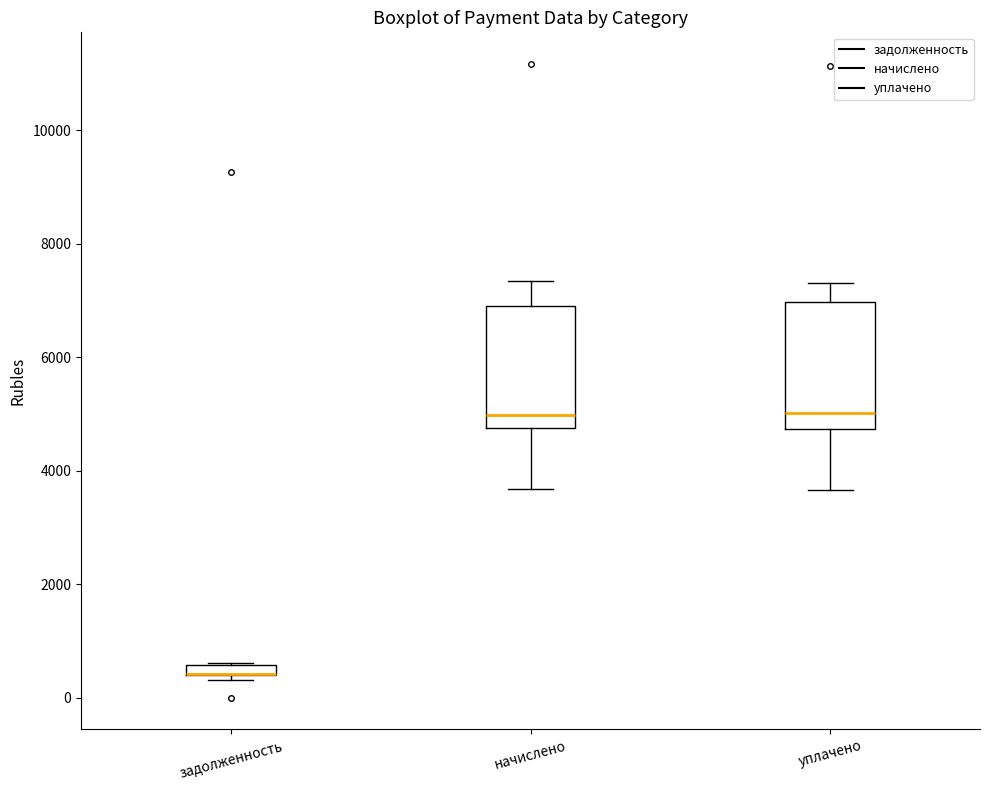

Where is the lower edge of the box for задолженность on the y-axis? The values are not printed on the chart, so give them approximately, as read against the axis.

400